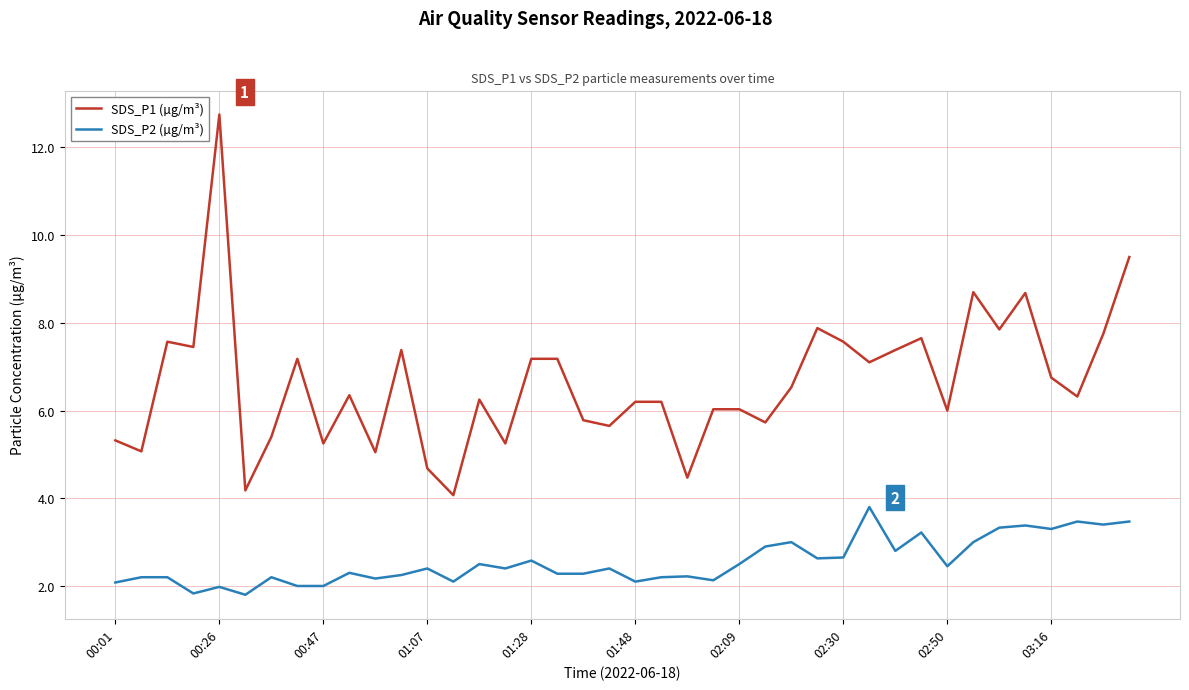

Which series has the largest total across all categories?

SDS_P1 (µg/m³)